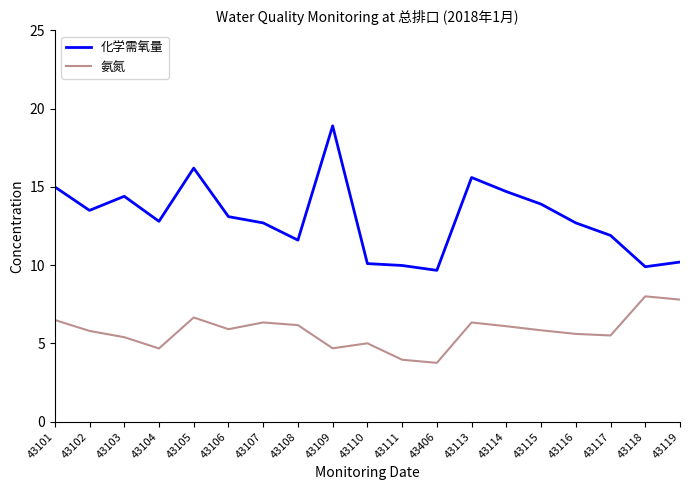

True or false: 化学需氧量 and 氨氮 intersect in this chart.

False